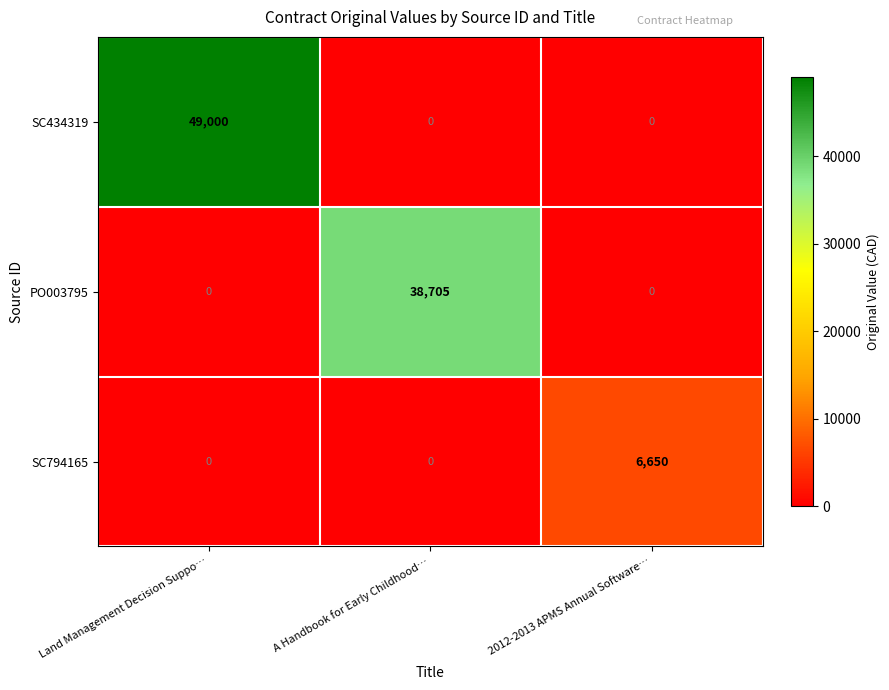

Reading left to right, what are all the values shown in this chart?

SC434319: 49000	0	0
PO003795: 0	38705	0
SC794165: 0	0	6650